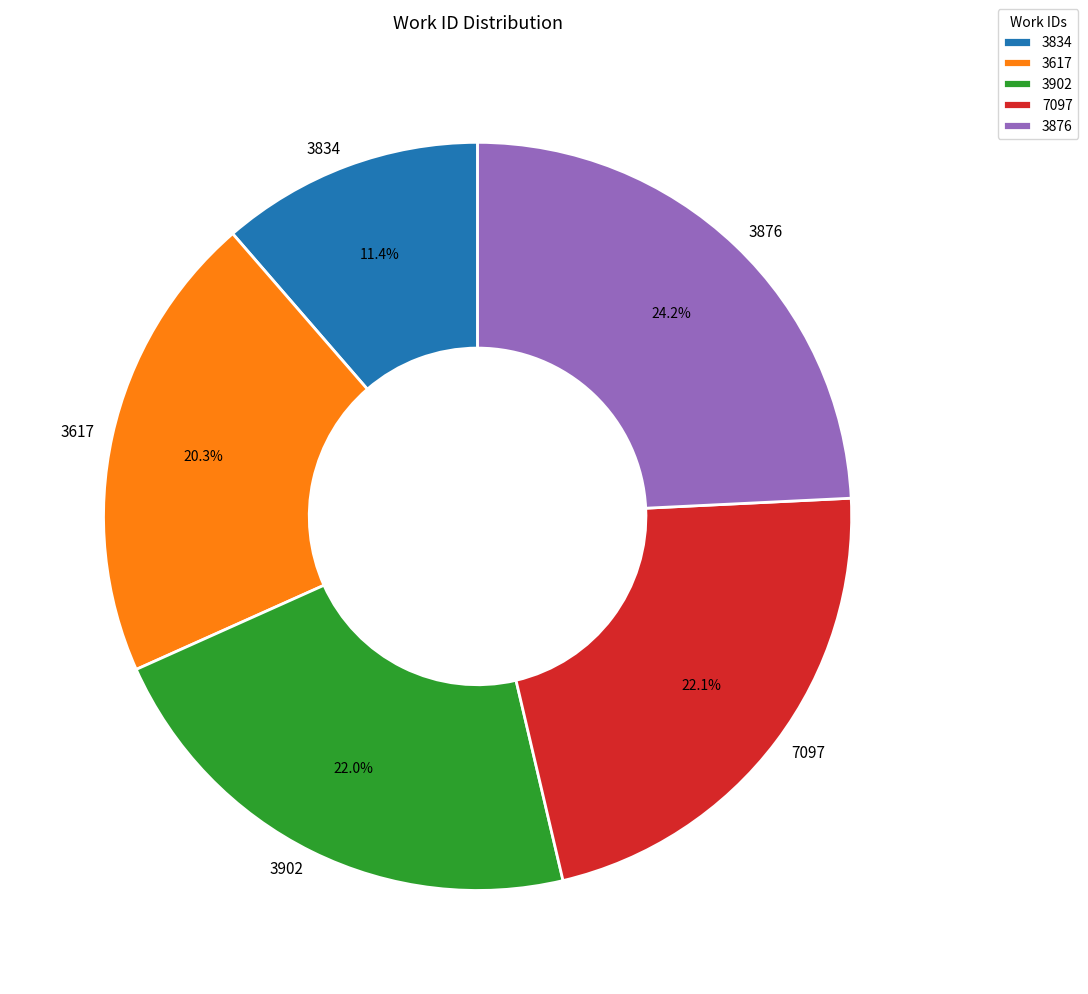

Approximately how many times larger is the value at 3876 compared to 7097?

1.1